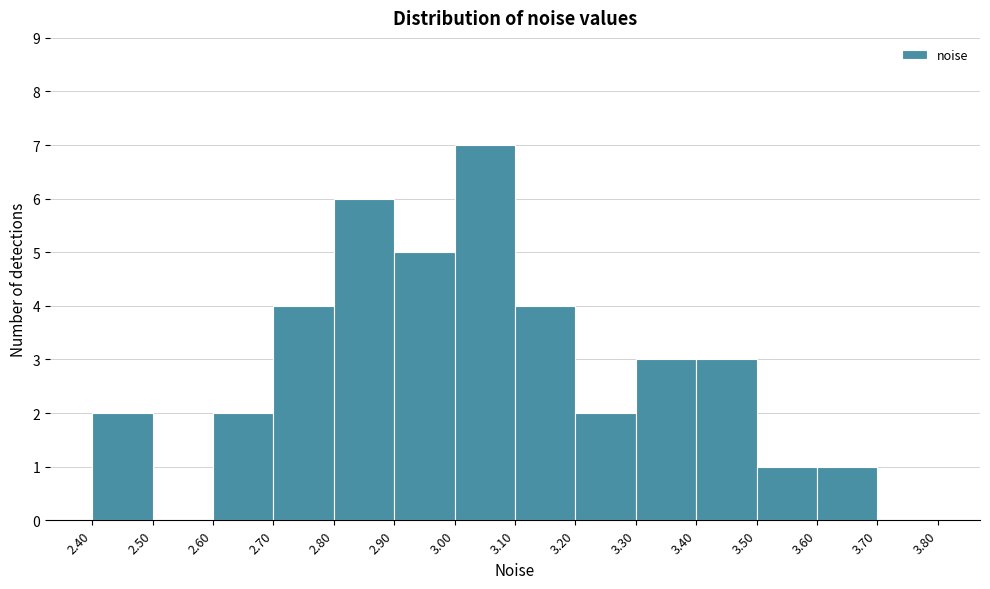

Over which range of the x-axis is the bar tallest?

3.00 to 3.10